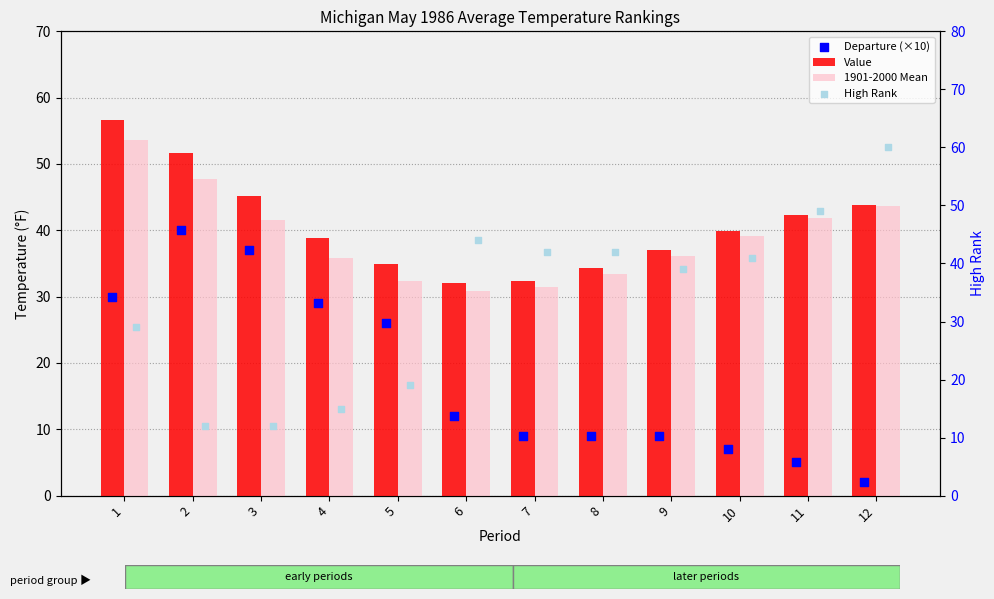

Which series reaches the maximum Y coordinate?

High Rank